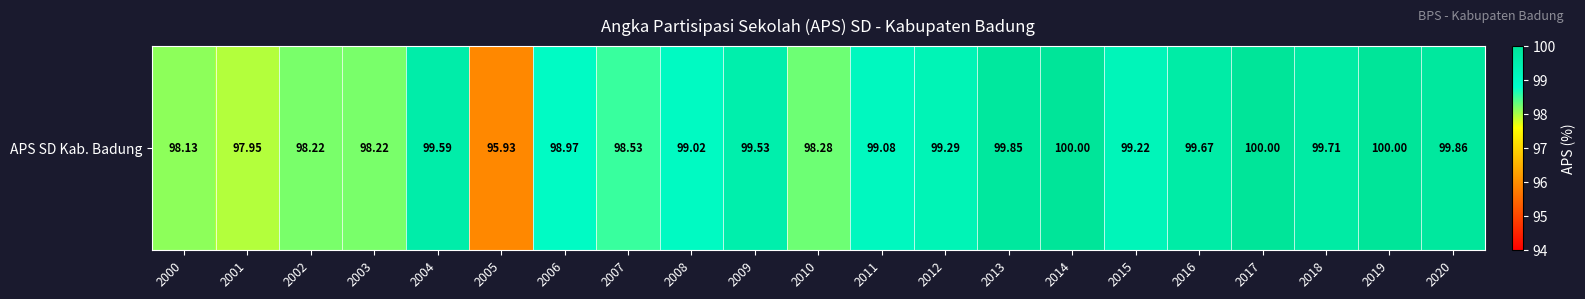

Reading left to right, extract all data points from this chart.

2000=98.1	2001=98.0	2002=98.2	2003=98.2	2004=99.6	2005=95.9	2006=99.0	2007=98.5	2008=99.0	2009=99.5	2010=98.3	2011=99.1	2012=99.3	2013=99.8	2014=100.0	2015=99.2	2016=99.7	2017=100.0	2018=99.7	2019=100.0	2020=99.9